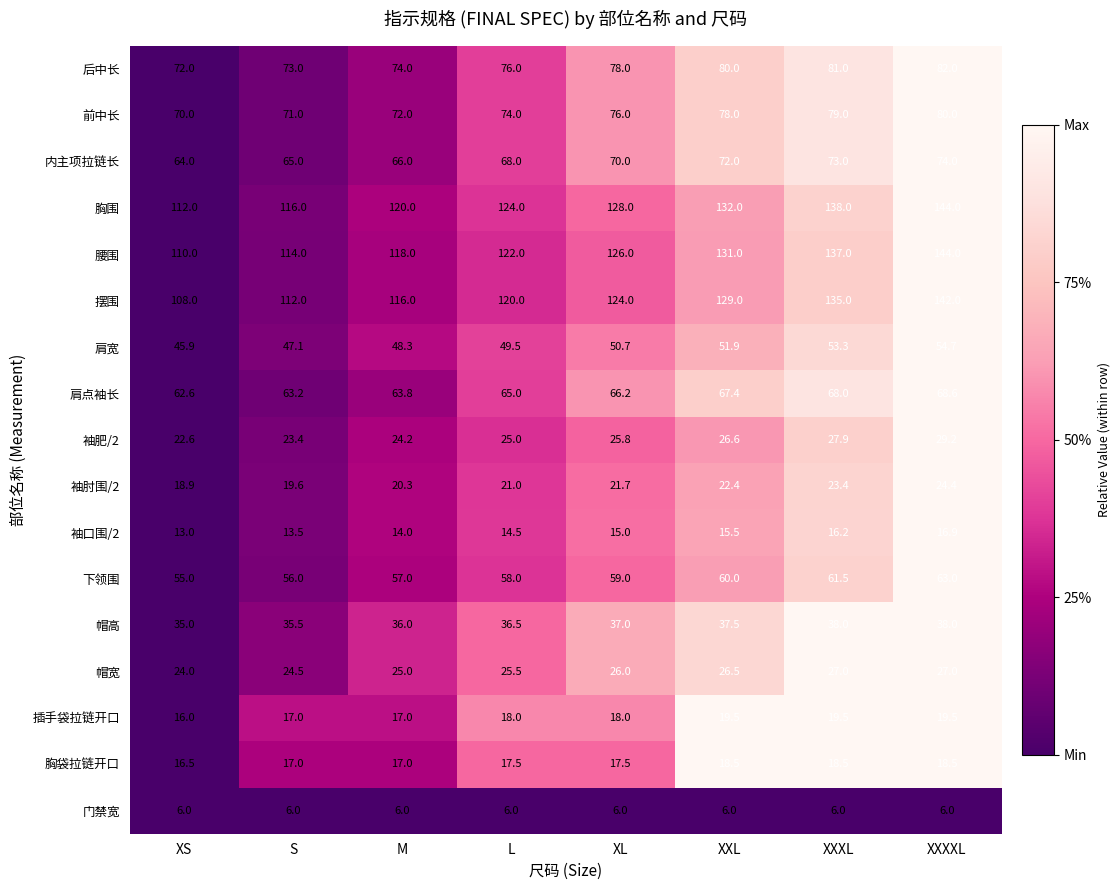

What is the spread (max minus min) of values at XS?

106.0